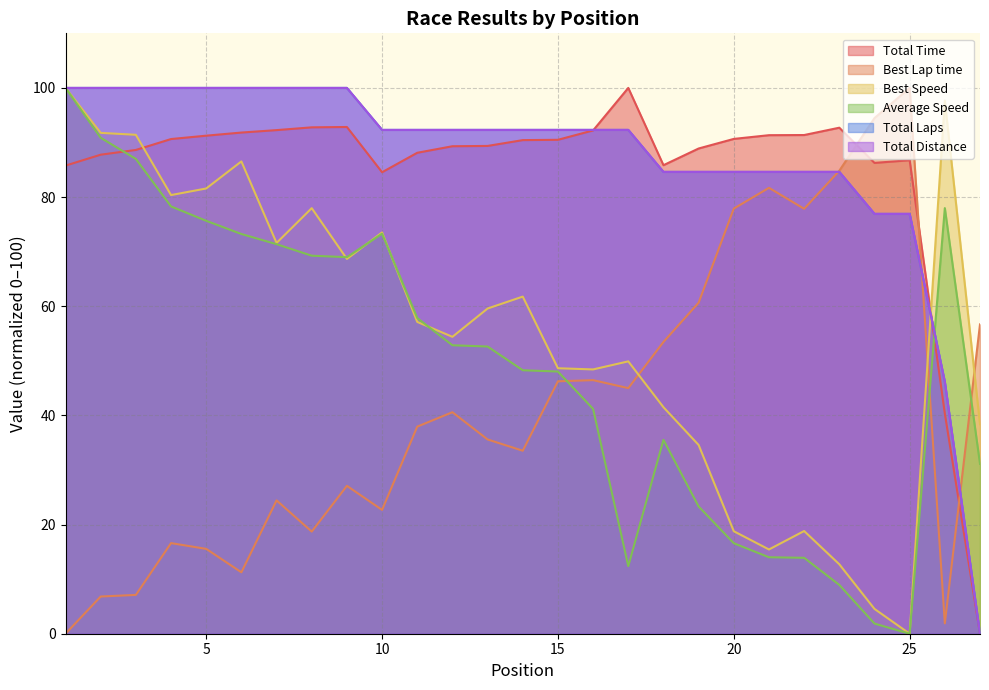

What is the value of the Total Laps point at the 21st from the left?

84.6